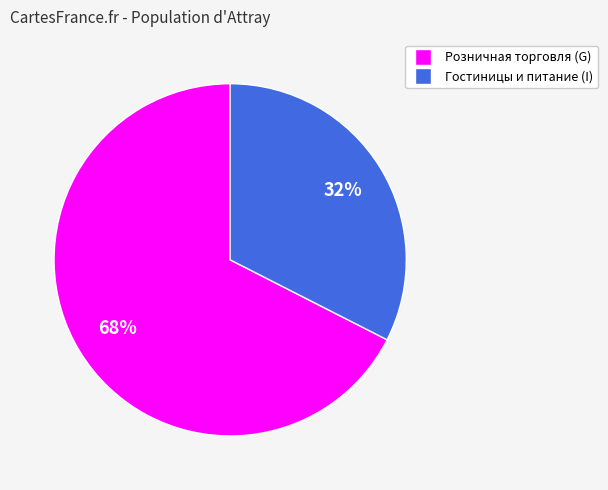

Is there a majority slice in this chart?

Yes